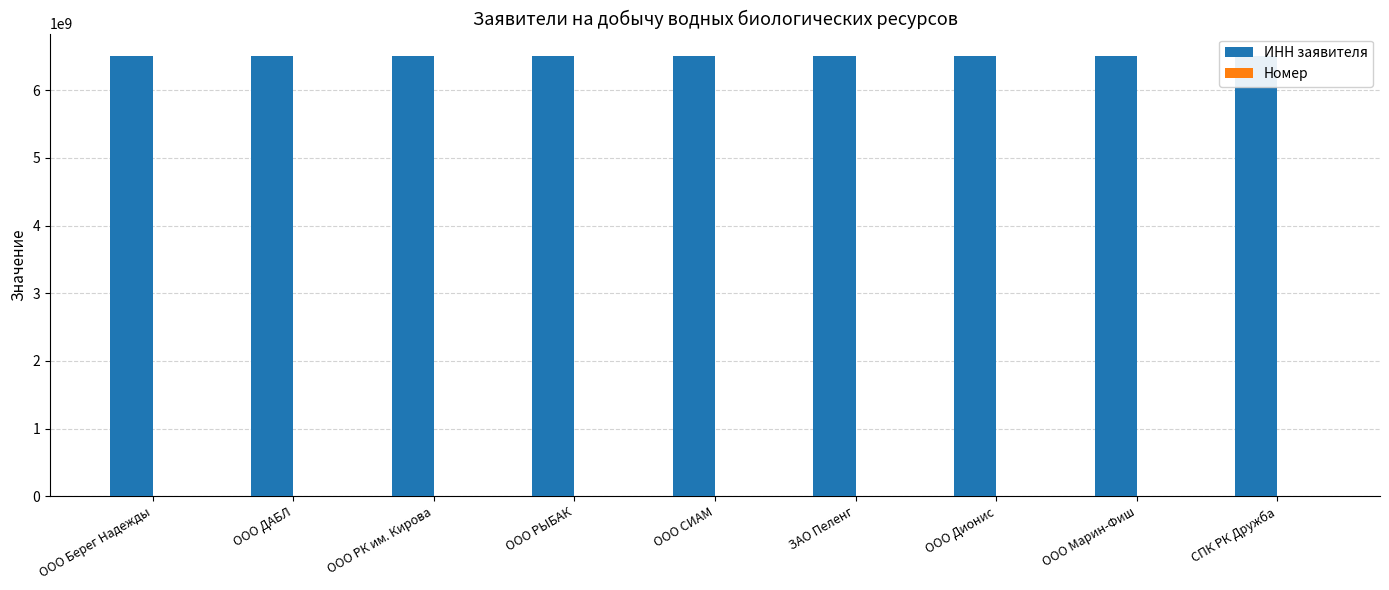

Which series has the largest total across all categories?

ИНН заявителя